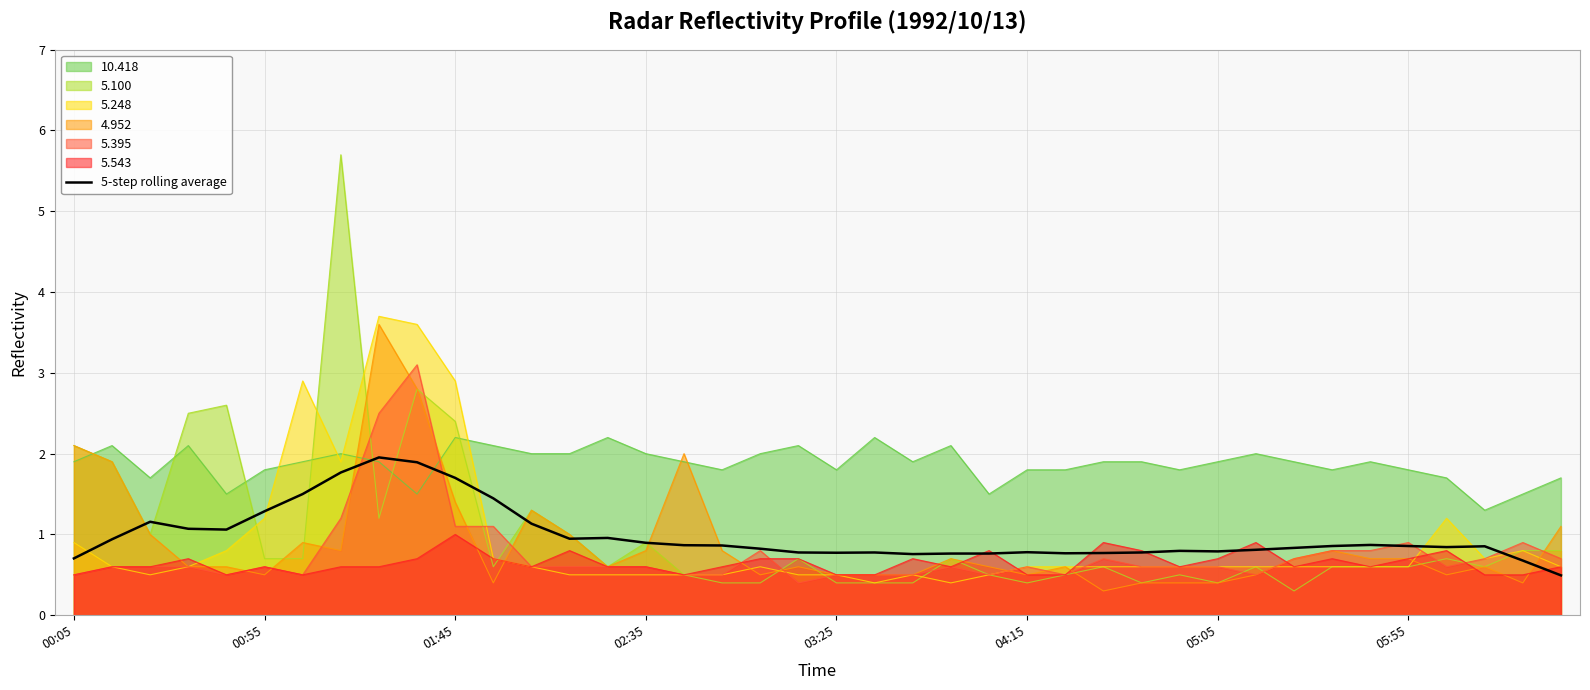

Which series ends up on top after the final intersection of 5.100 and 10.418?

10.418